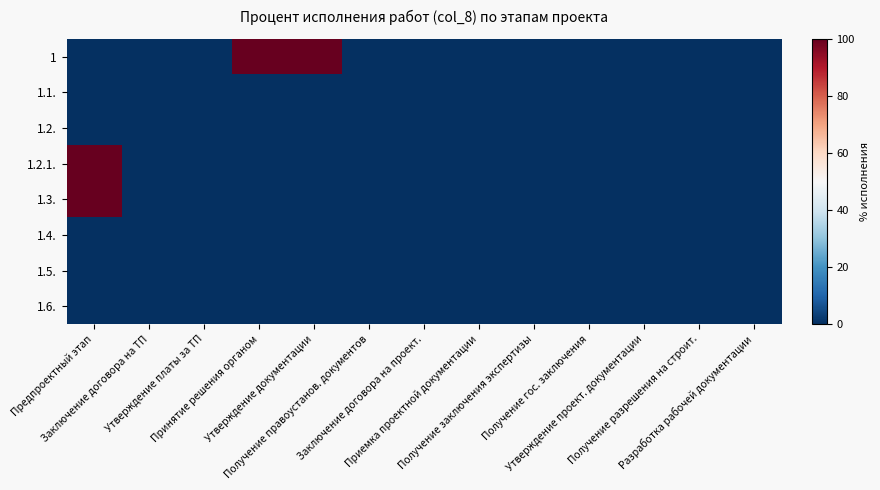

Rank the series at Разработка рабочей документации from lowest to highest value.

1, 1.1., 1.2., 1.2.1., 1.3., 1.4., 1.5., 1.6.